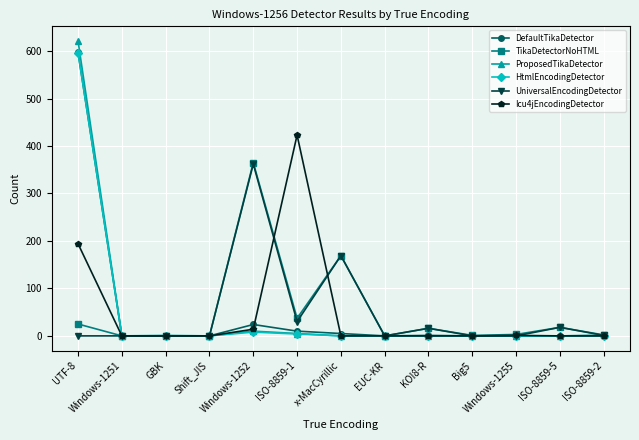

At which category does the chart reach its peak across all series?

UTF-8